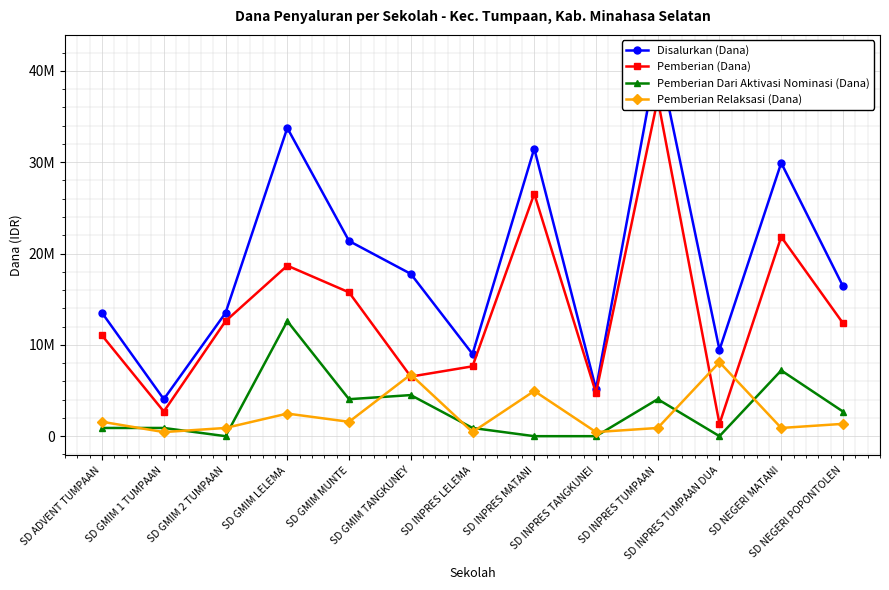

At which label does Pemberian Dari Aktivasi Nominasi (Dana) reach its minimum?

SD GMIM 2 TUMPAAN